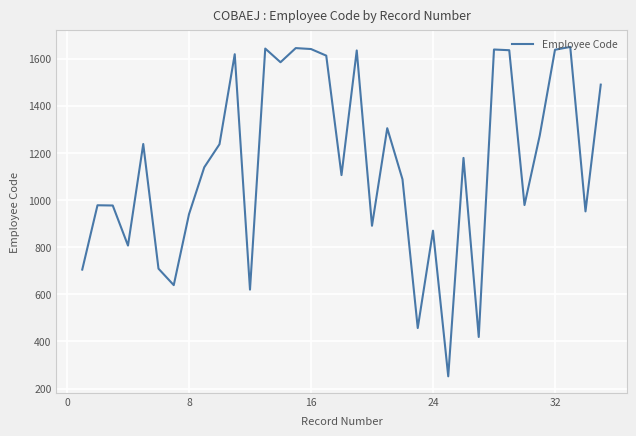

What is the maximum value shown in the chart?

1650